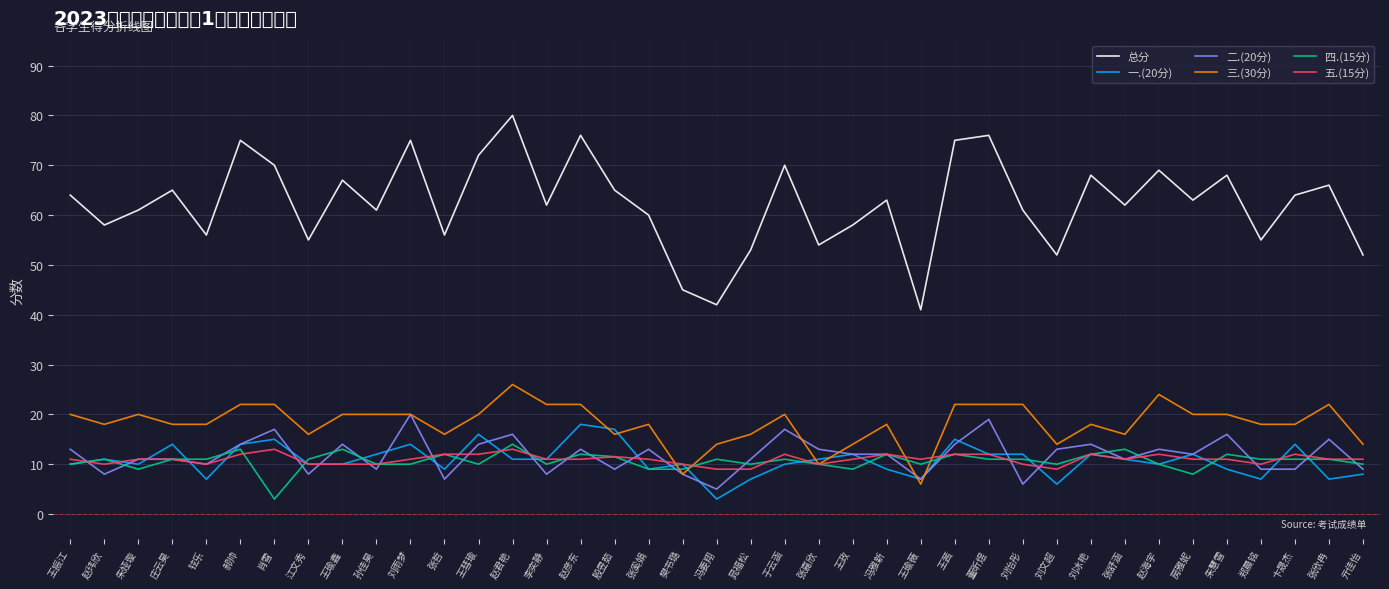

What is the sum of the 三.(30分) values at 亓佳怡 and 王瑜鑫?

34.0